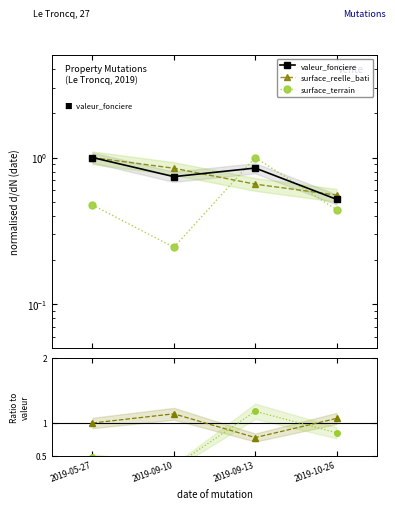

At which category is the sum across all series the highest?

2019-09-13